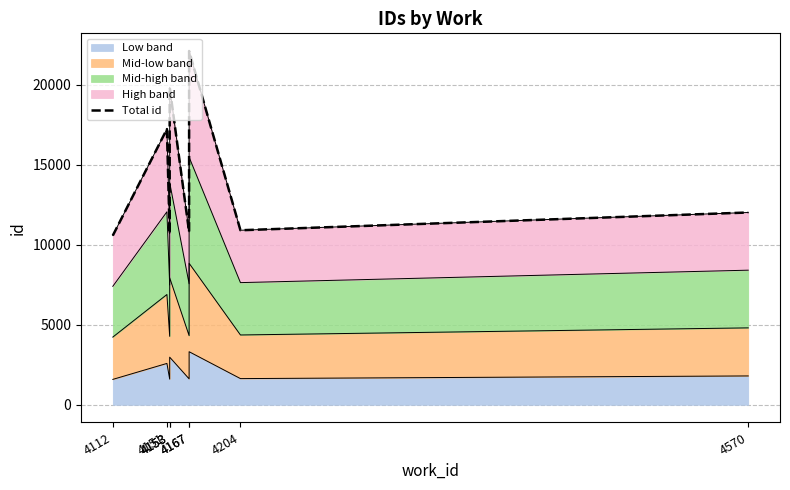

Approximately how many times larger is the value at 4112 compared to 4167?

0.5